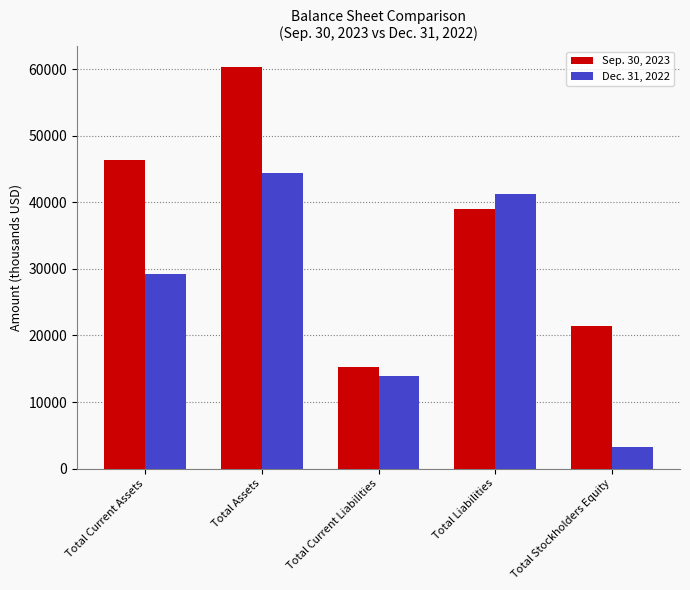

The value of Sep. 30, 2023 at Total Assets is 97839. True or false?

False